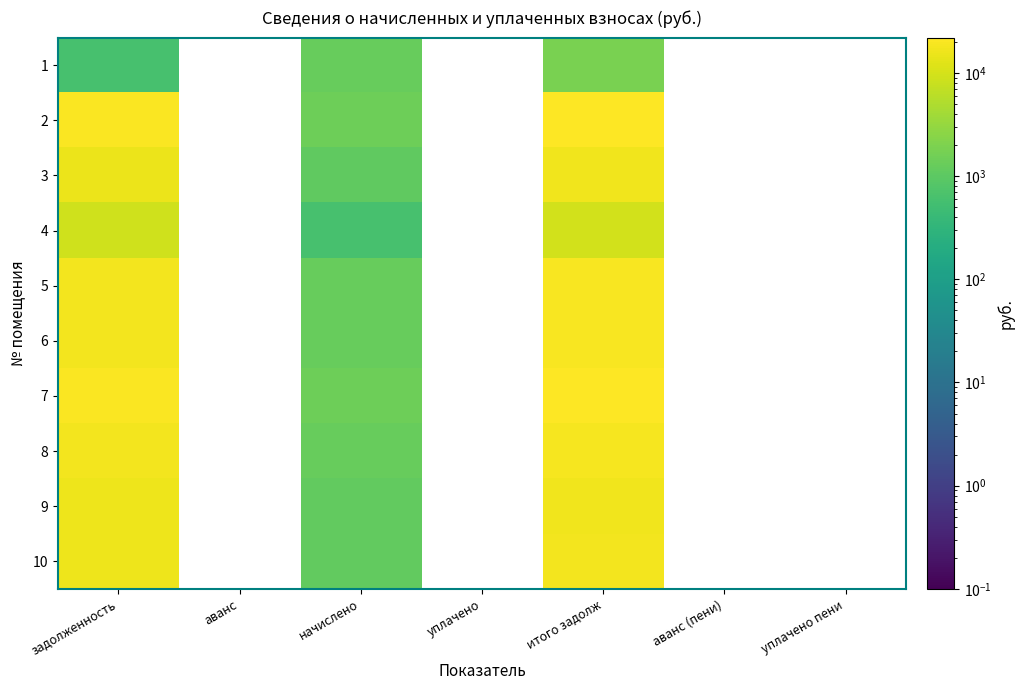

Reading left to right, list all the values displayed in this chart.

1: задолженность=612.6	аванс=0.0	начислено=1238.0	уплачено=0.0	итого задолж=1850.6	аванс (пени)=0.0	уплачено пени=0.0
2: задолженность=20502.0	аванс=0.0	начислено=1445.8	уплачено=0.0	итого задолж=21947.8	аванс (пени)=0.0	уплачено пени=0.0
3: задолженность=15678.0	аванс=0.0	начислено=1105.7	уплачено=0.0	итого задолж=16783.7	аванс (пени)=0.0	уплачено пени=0.0
4: задолженность=8832.8	аванс=0.0	начислено=622.9	уплачено=0.0	итого задолж=9455.7	аванс (пени)=0.0	уплачено пени=0.0
5: задолженность=18085.1	аванс=0.0	начислено=1275.4	уплачено=0.0	итого задолж=19360.6	аванс (пени)=0.0	уплачено пени=0.0
6: задолженность=18007.8	аванс=0.0	начислено=1270.0	уплачено=0.0	итого задолж=19277.8	аванс (пени)=0.0	уплачено пени=0.0
7: задолженность=20502.0	аванс=0.0	начислено=1445.8	уплачено=0.0	итого задолж=21947.8	аванс (пени)=0.0	уплачено пени=0.0
8: задолженность=17496.8	аванс=0.0	начислено=1233.9	уплачено=0.0	итого задолж=18730.7	аванс (пени)=0.0	уплачено пени=0.0
9: задолженность=16092.9	аванс=0.0	начислено=1134.9	уплачено=0.0	итого задолж=17227.8	аванс (пени)=0.0	уплачено пени=0.0
10: задолженность=16198.8	аванс=0.0	начислено=1142.4	уплачено=0.0	итого задолж=17341.2	аванс (пени)=0.0	уплачено пени=0.0